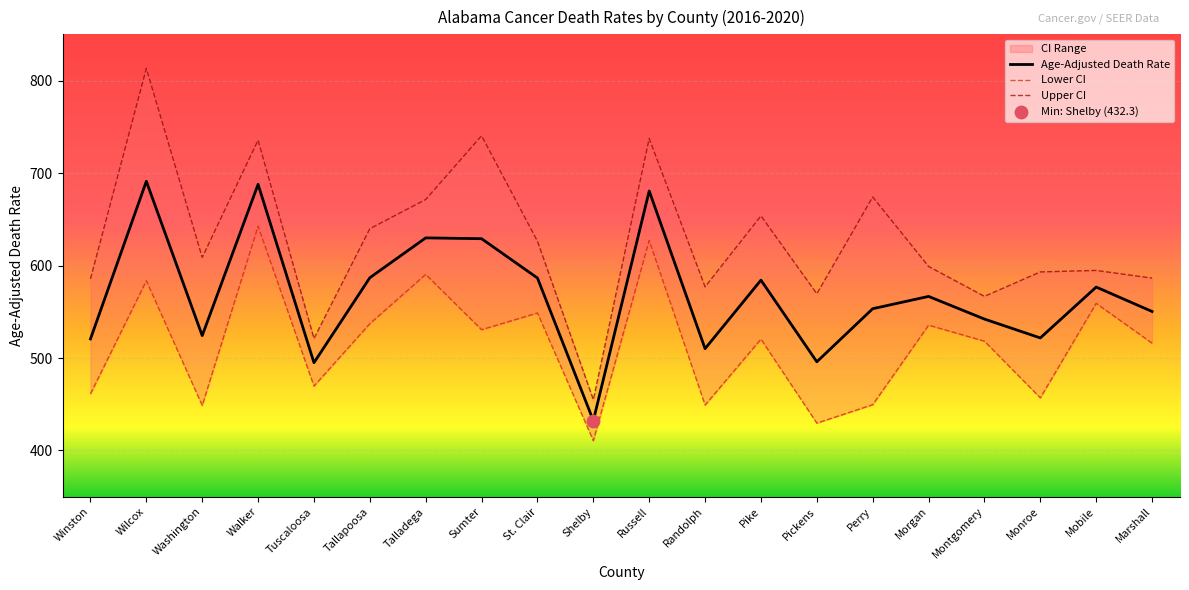

What is the total value across all series at Wilcox?

2087.7